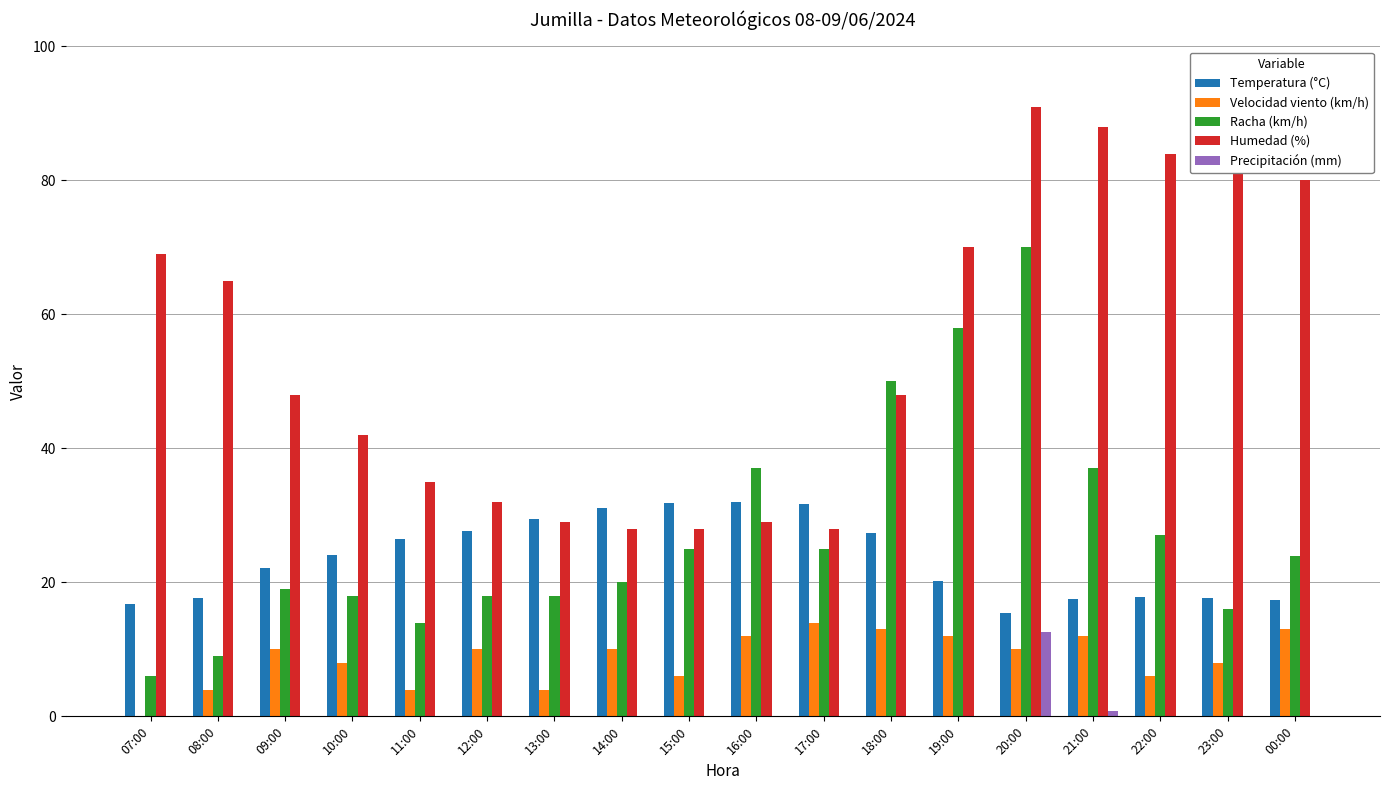

The value of Racha (km/h) at 15:00 is 42.5. True or false?

False